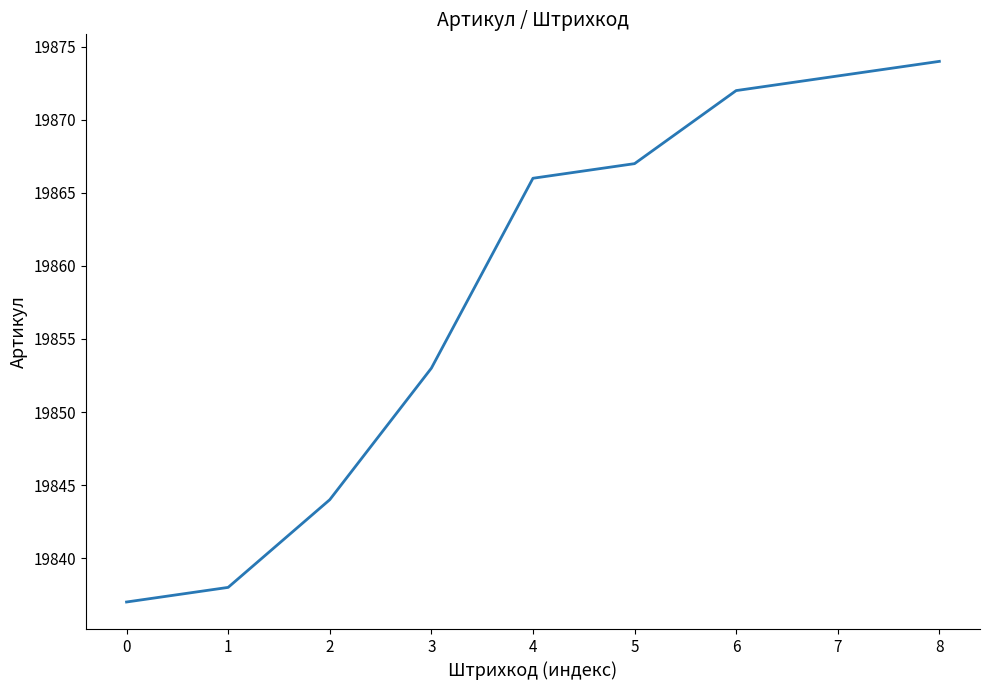

Is this an area chart (filled region under the line)?

No